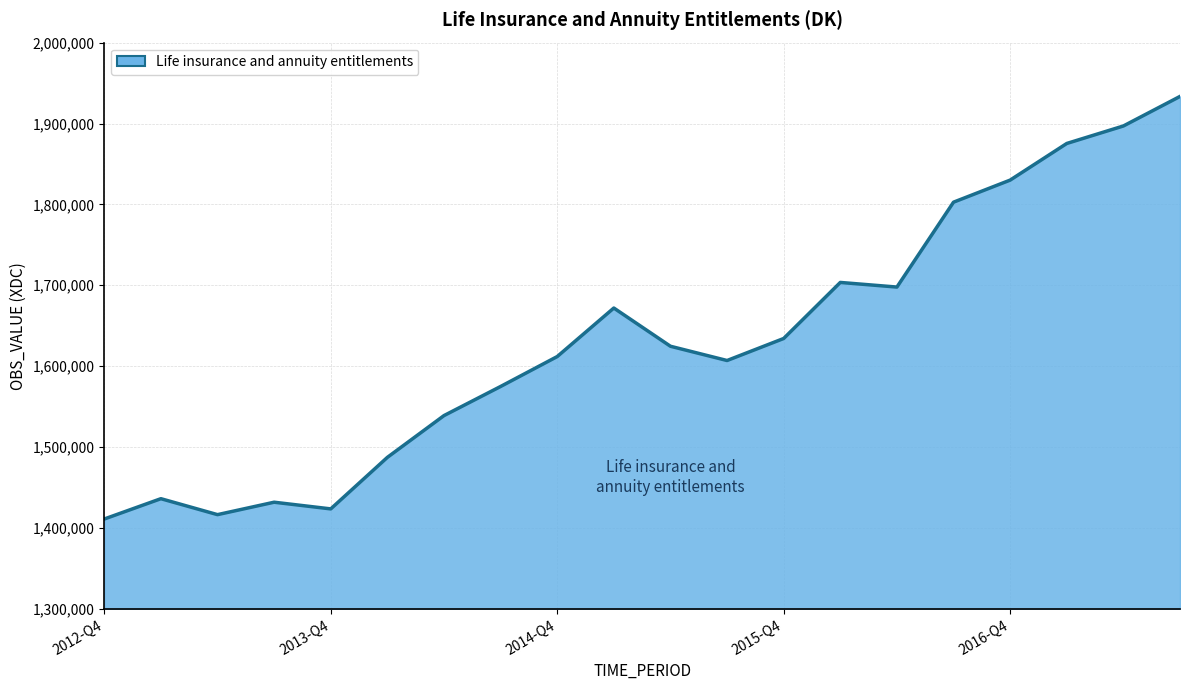

What is the minimum value shown in the chart?

1411002